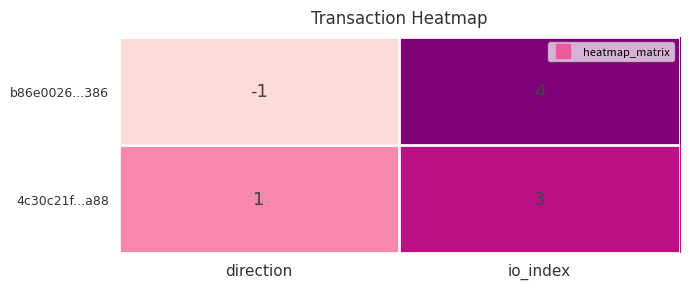

Which category has the highest value across all series?

io_index